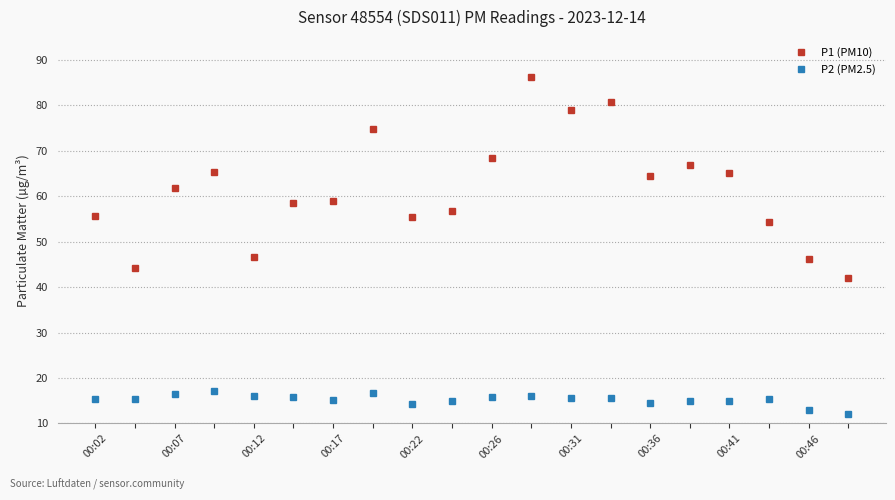

What is the sum of all P1 (PM10) values?

1231.4